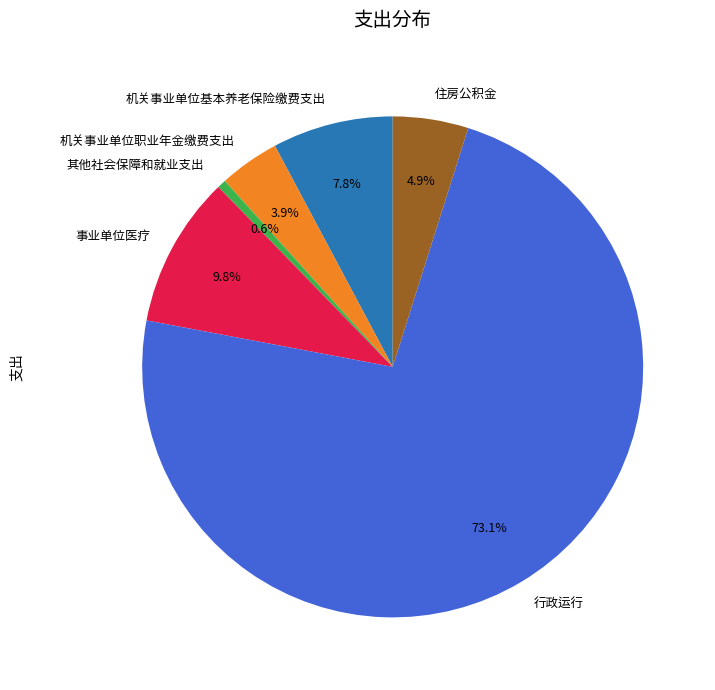

To the nearest percent, what percentage of the pie is 事业单位医疗?

10%